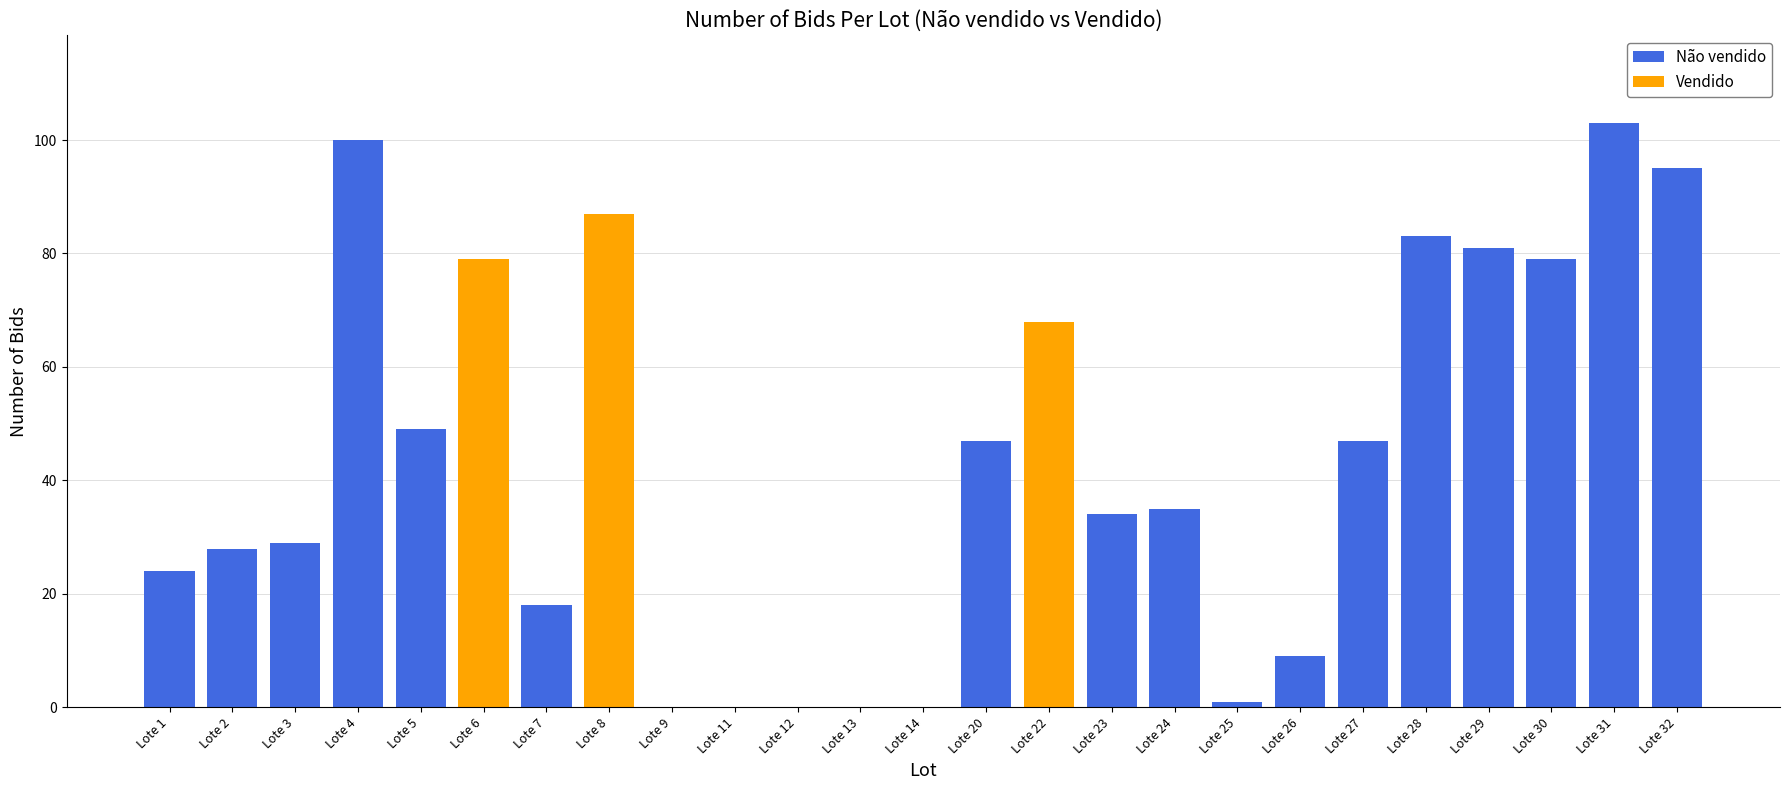

Rank the series at Lote 11 from highest to lowest value.

Não vendido, Vendido